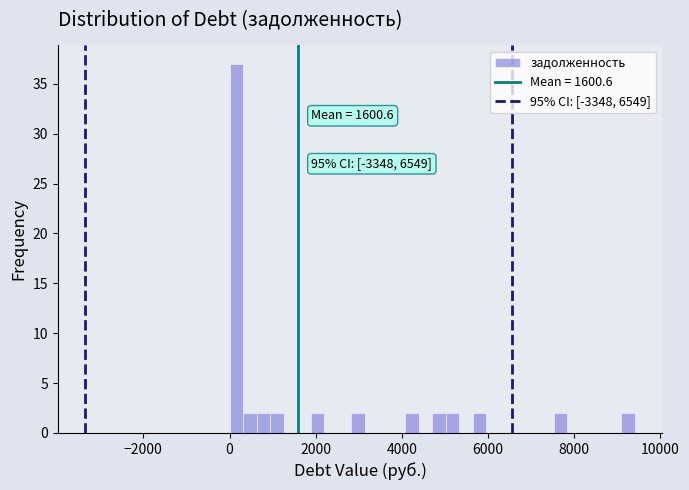

Around what value on the x-axis is the tallest bar? Give the approximate position of its centre, as read against the axis.

200